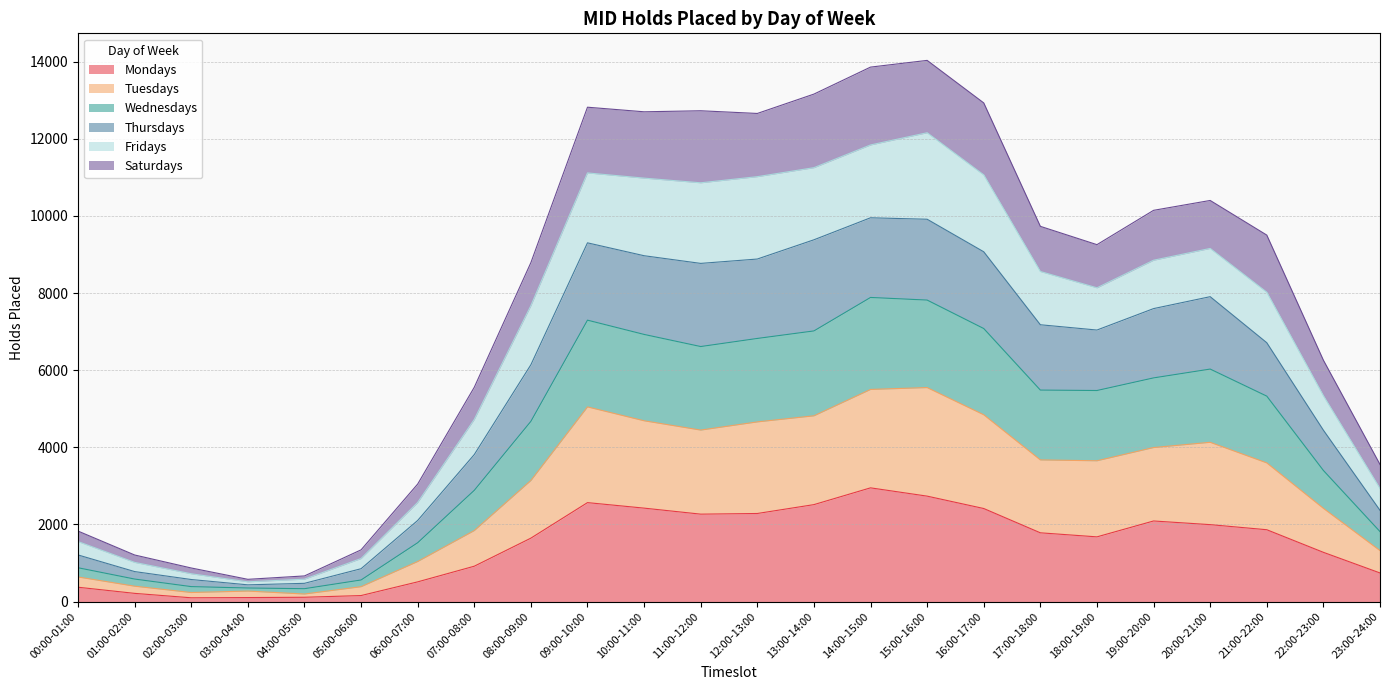

Is it true that Mondays equals 4020 at 15:00-16:00?

False